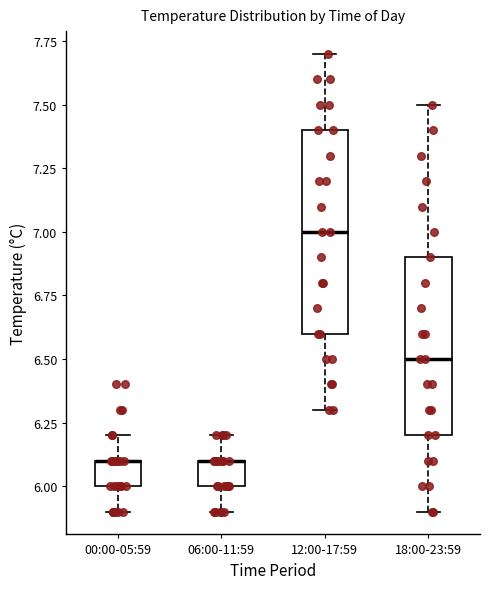

Which box is the tallest, from its lower edge to its upper edge?

12:00-17:59